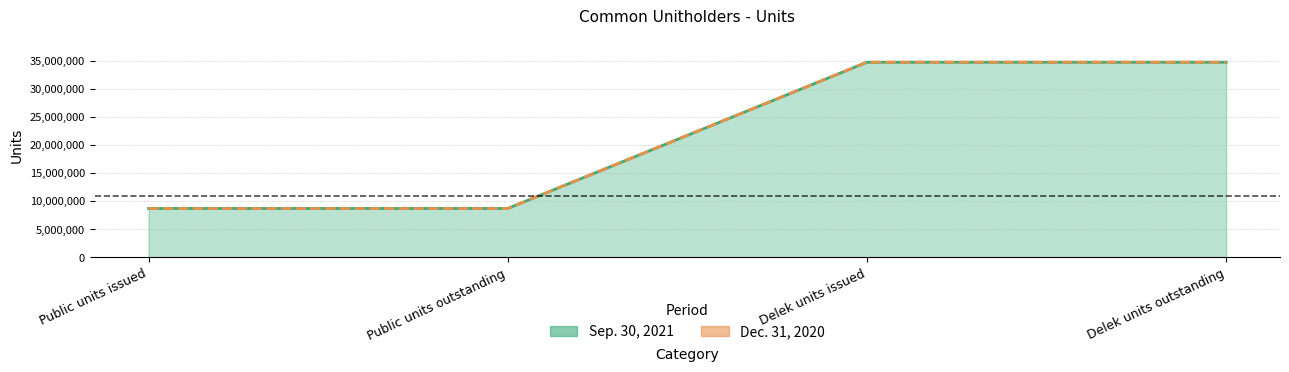

What is the value of the Dec. 31, 2020 point at the 1st from the left?

8697468